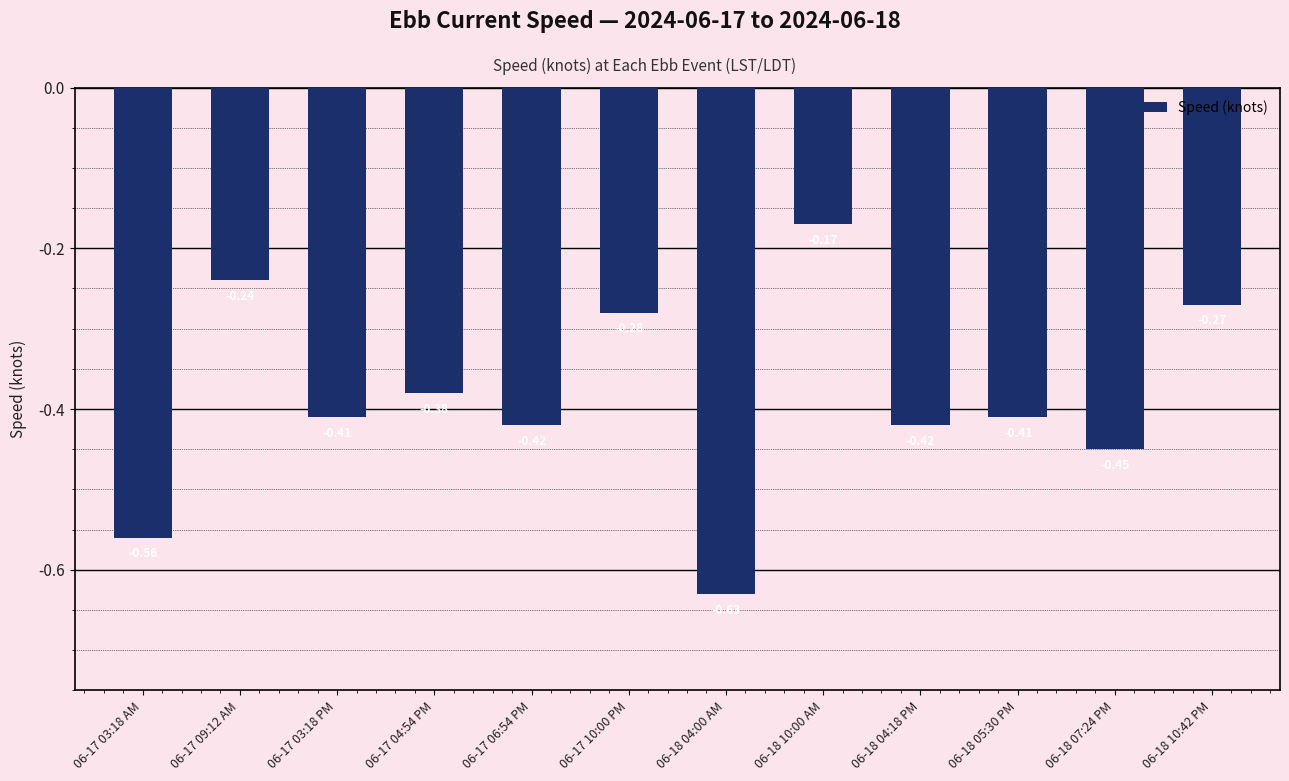

What is the sum of the values at 06-17 04:54 PM and 06-17 03:18 AM?

-0.9